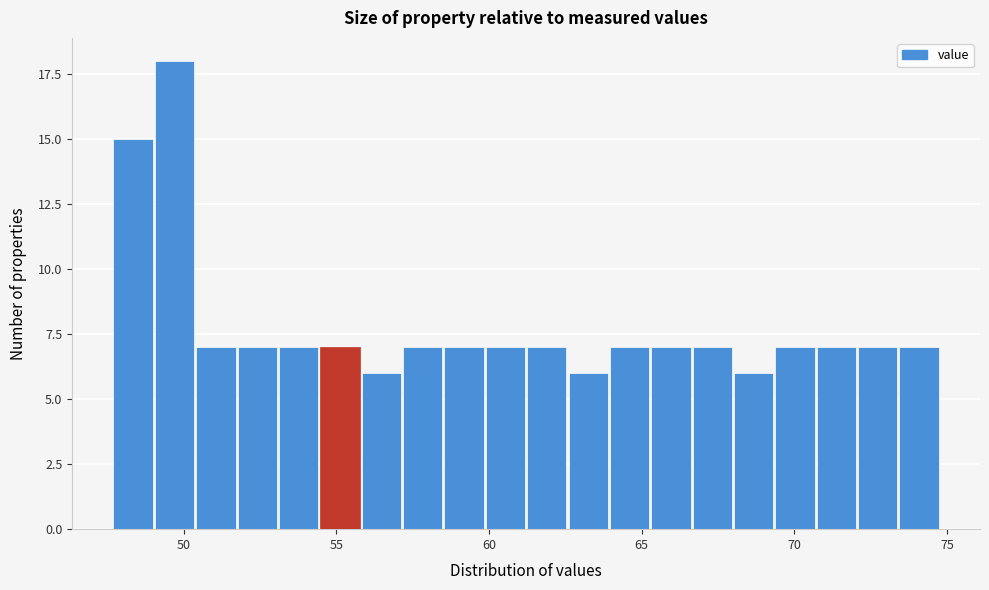

Around what value on the x-axis is the tallest bar? Give the approximate position of its centre, as read against the axis.

49.5